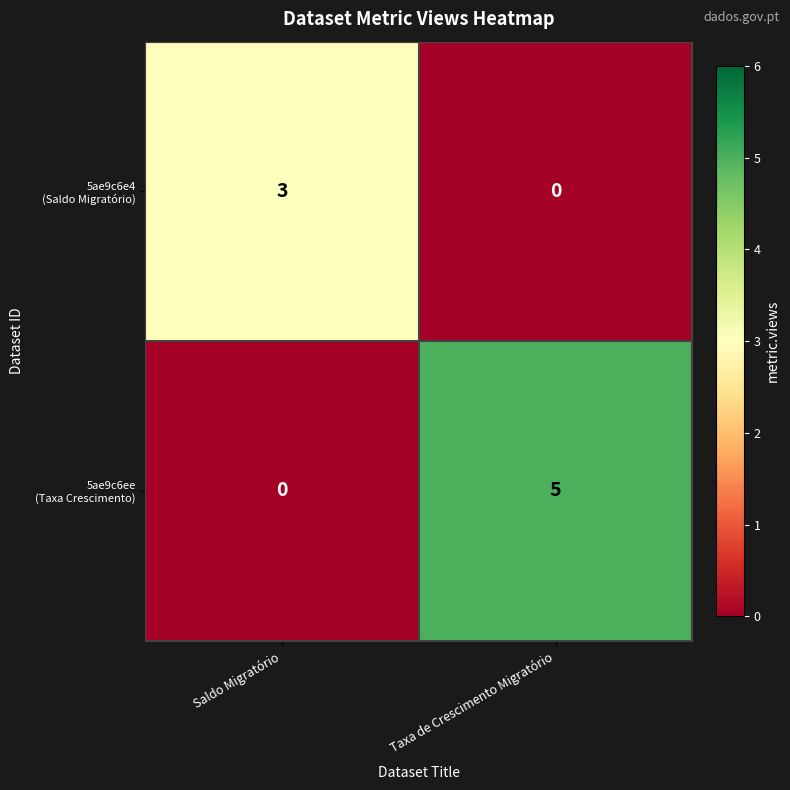

What is the difference between the highest and lowest values at Taxa de Crescimento Migratório?

5